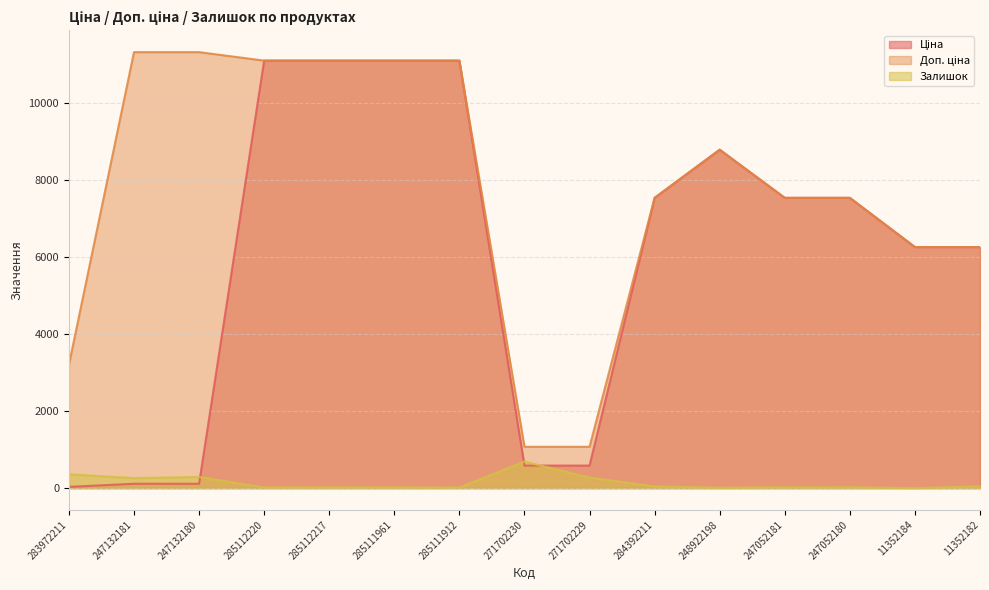

Which label corresponds to the largest value in the chart?

247132181